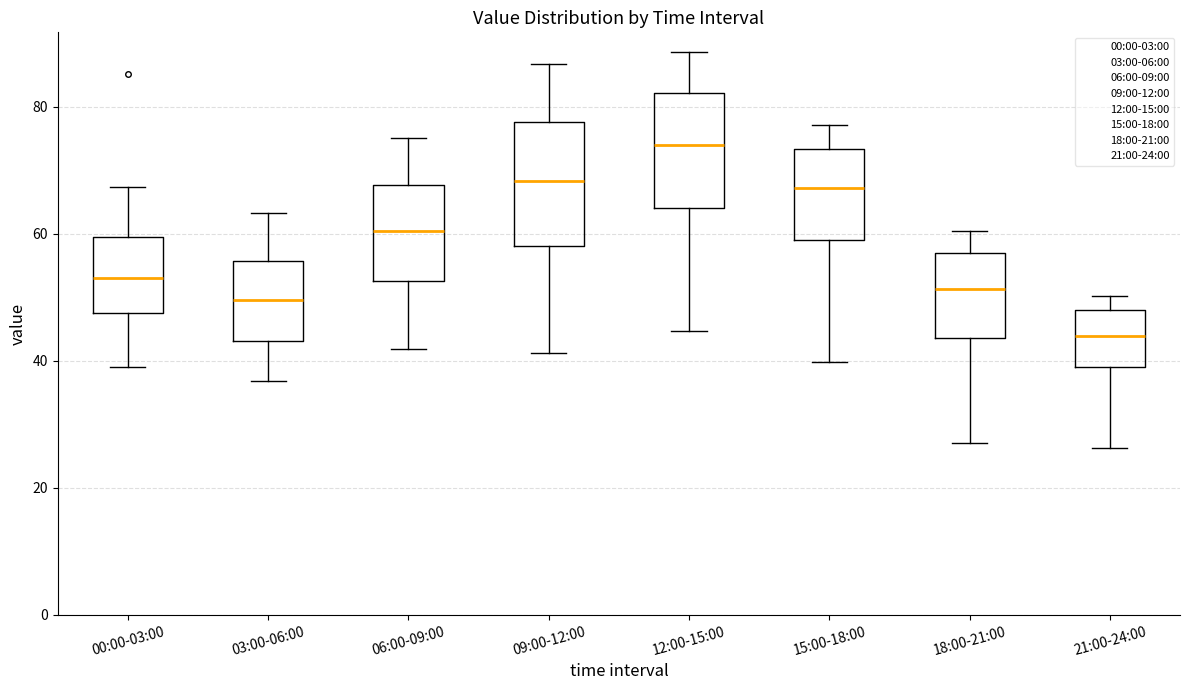

Reading left to right, transcribe this box plot: for each box, give where its median line is, the range the box spans, and where its two whiskers end, as read against the y-axis. The values are not printed on the chart, so give them approximately, as read against the axis.

00:00-03:00: median 54, box 48 to 60, whiskers 38 to 68
03:00-06:00: median 50, box 44 to 56, whiskers 36 to 64
06:00-09:00: median 60, box 52 to 68, whiskers 42 to 76
09:00-12:00: median 68, box 58 to 78, whiskers 42 to 86
12:00-15:00: median 74, box 64 to 82, whiskers 44 to 88
15:00-18:00: median 68, box 60 to 74, whiskers 40 to 78
18:00-21:00: median 52, box 44 to 56, whiskers 28 to 60
21:00-24:00: median 44, box 40 to 48, whiskers 26 to 50